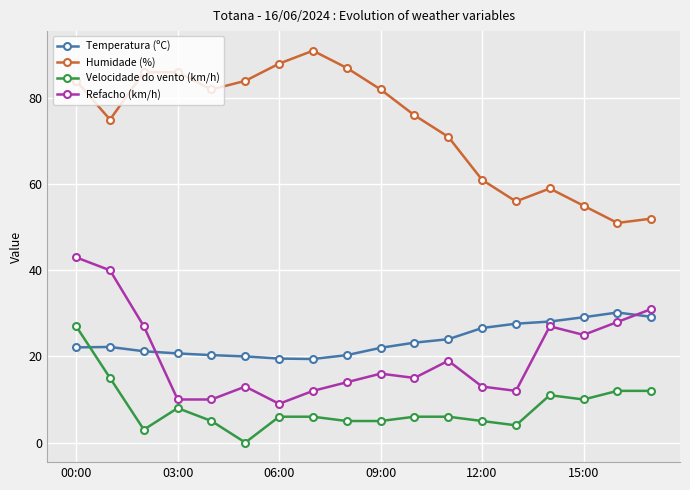

Which series has the largest total across all categories?

Humidade (%)